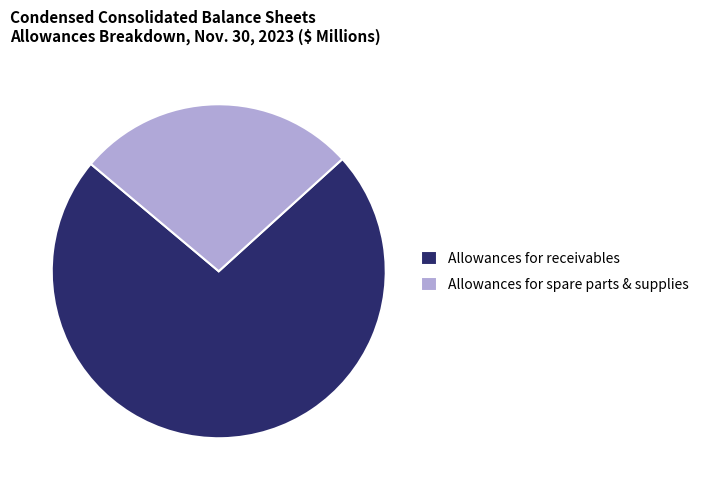

Which slice represents more than half of the pie?

Allowances for receivables